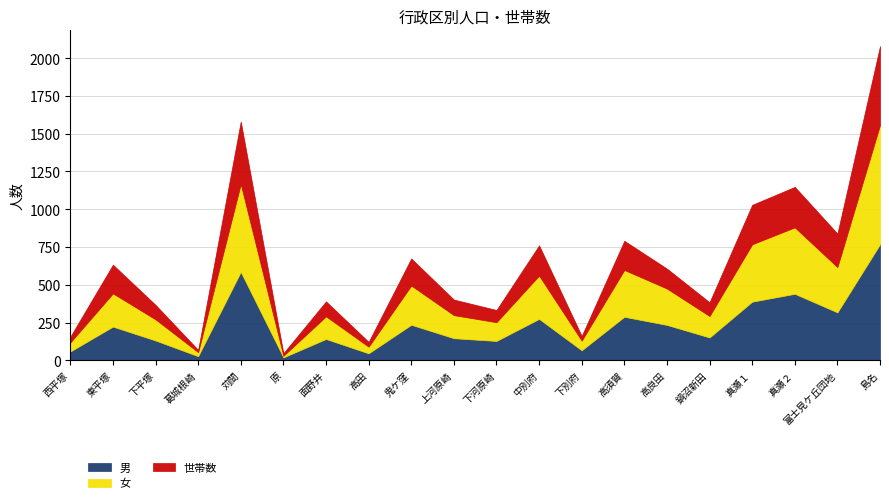

Reading left to right, what are all the values shown in this chart?

男: 西平塚=58	東平塚=223	下平塚=131	葛城根崎=27	苅間=585	原=19	面野井=141	高田=46	鬼ケ窪=235	上河原崎=146	下河原崎=128	中別府=274	下別府=66	高須賀=288	高良田=234	鍋沼新田=151	真瀬１=388	真瀬２=440	富士見ケ丘団地=317	島名=768
女: 西平塚=60	東平塚=220	下平塚=140	葛城根崎=27	苅間=582	原=11	面野井=150	高田=44	鬼ケ窪=260	上河原崎=153	下河原崎=124	中別府=287	下別府=64	高須賀=310	高良田=241	鍋沼新田=142	真瀬１=380	真瀬２=440	富士見ケ丘団地=300	島名=790
世帯数: 西平塚=38	東平塚=190	下平塚=96	葛城根崎=15	苅間=414	原=17	面野井=99	高田=32	鬼ケ窪=179	上河原崎=103	下河原崎=81	中別府=200	下別府=31	高須賀=193	高良田=132	鍋沼新田=91	真瀬１=261	真瀬２=268	富士見ケ丘団地=222	島名=522